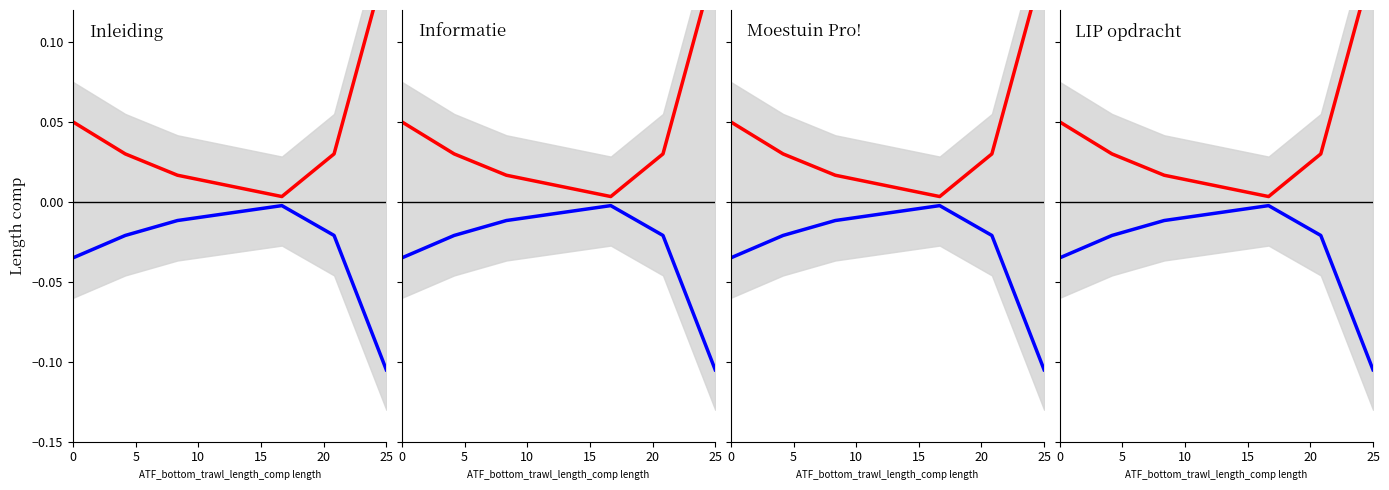

What is the smallest value displayed?

-0.1